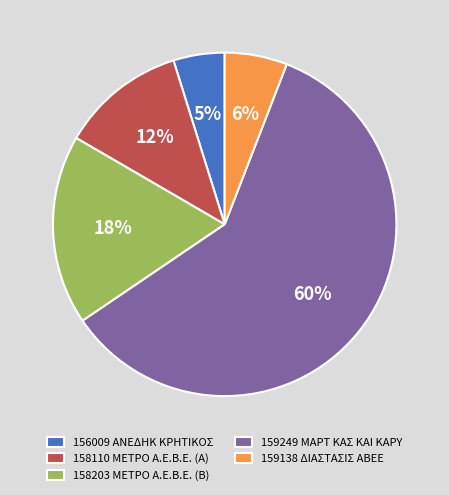

To the nearest percent, what is the difference between the 158203 ΜΕΤΡΟ Α.Ε.Β.Ε. and 159138 ΔΙΑΣΤΑΣΙΣ ΑΒΕΕ slice percentages?

12%